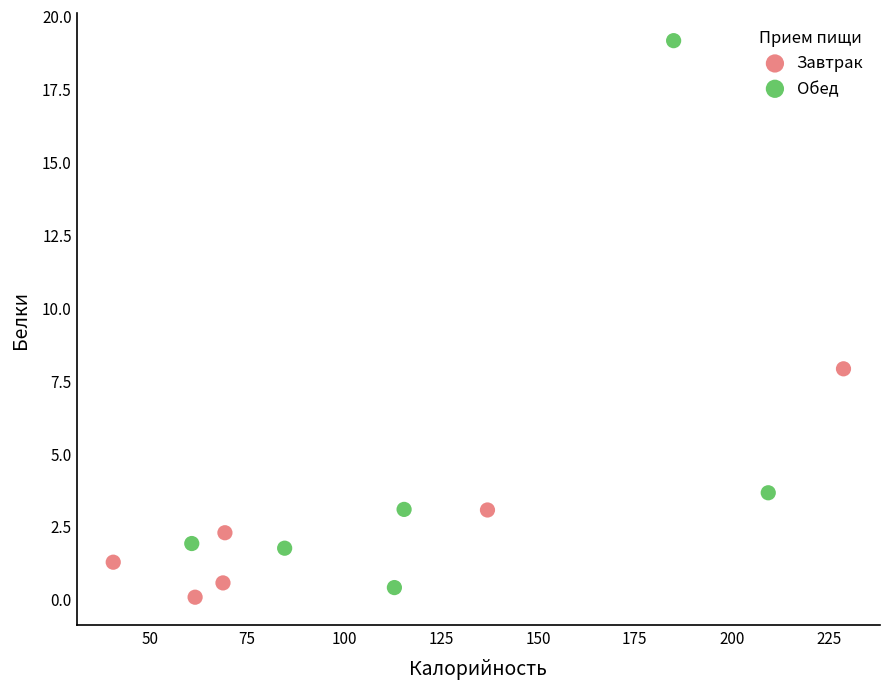

Which series contains the highest Y value?

Обед